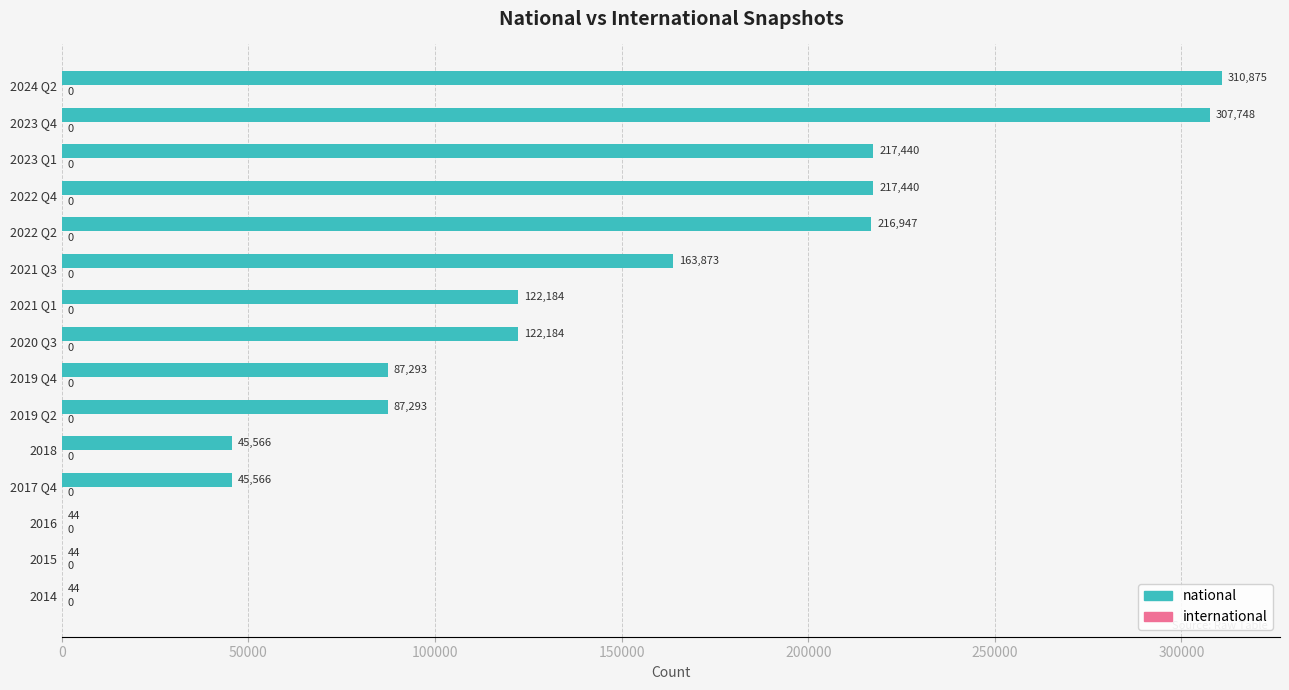

At which label is the value closest to 155459?

2021 Q3